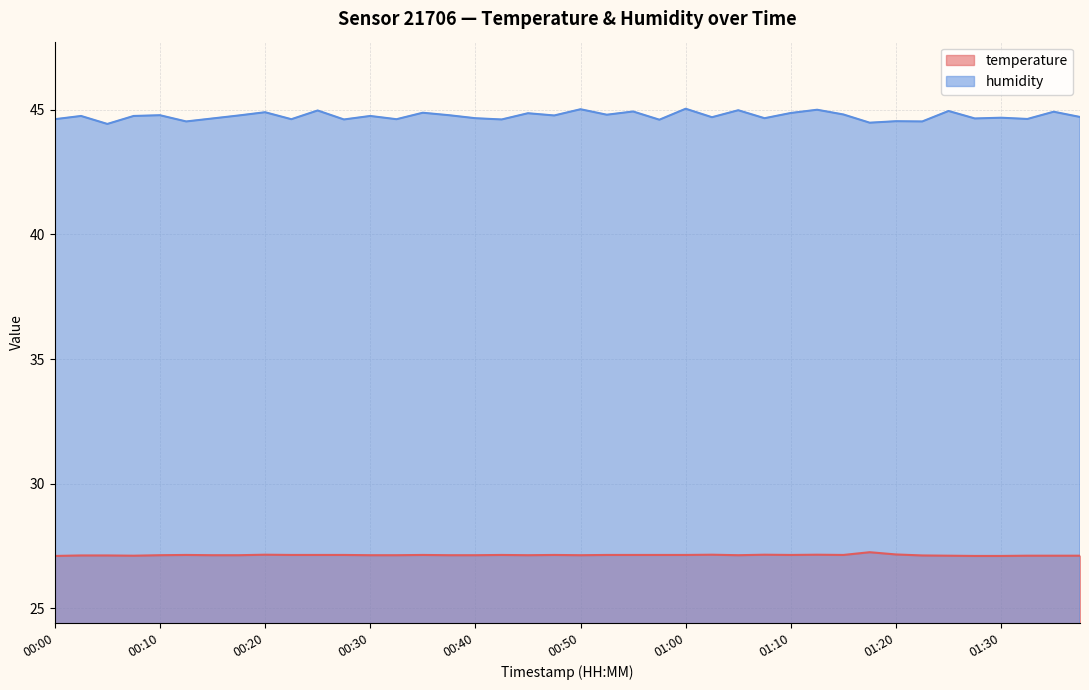

True or false: temperature and humidity cross at least once.

False